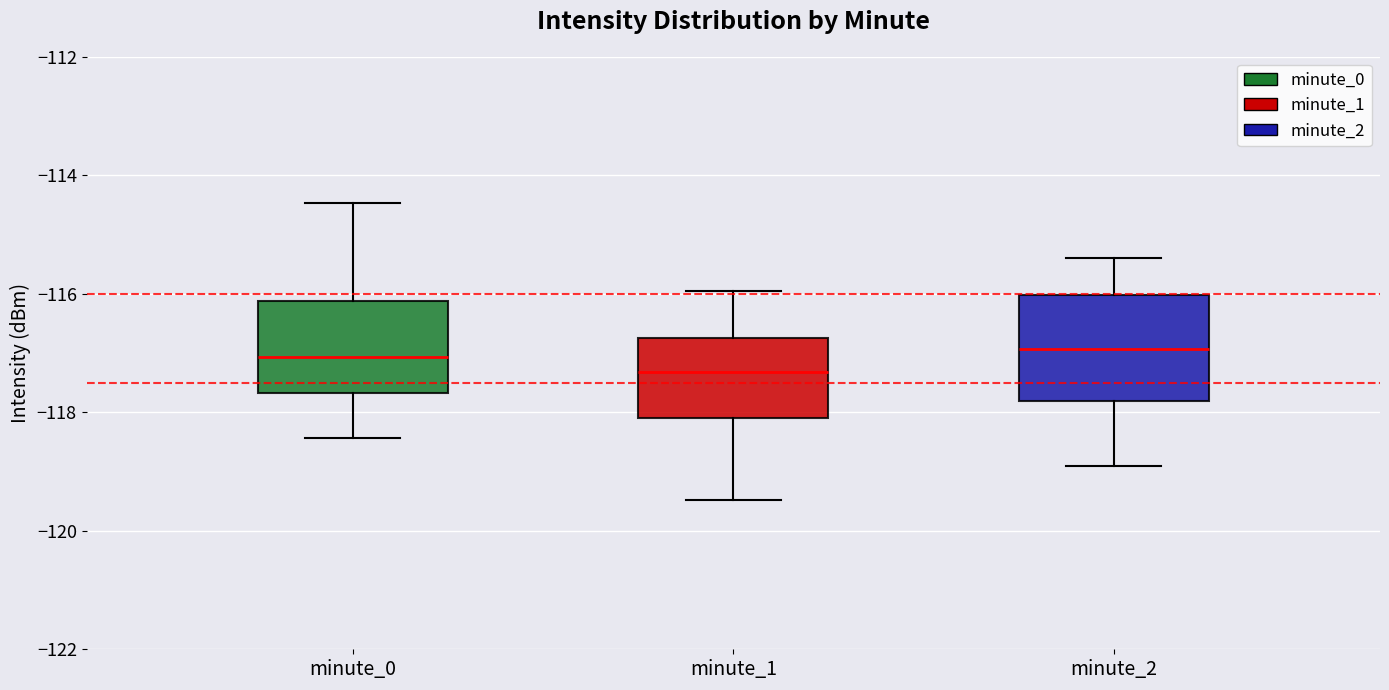

Reading left to right, read every box against the y-axis: the position of its median line, the range the box covers, and the ends of its whiskers. The values are not printed on the chart, so give them approximately, as read against the axis.

minute_0: median -117.0, box -117.6 to -116.2, whiskers -118.4 to -114.4
minute_1: median -117.4, box -118.0 to -116.8, whiskers -119.4 to -116.0
minute_2: median -117.0, box -117.8 to -116.0, whiskers -119.0 to -115.4